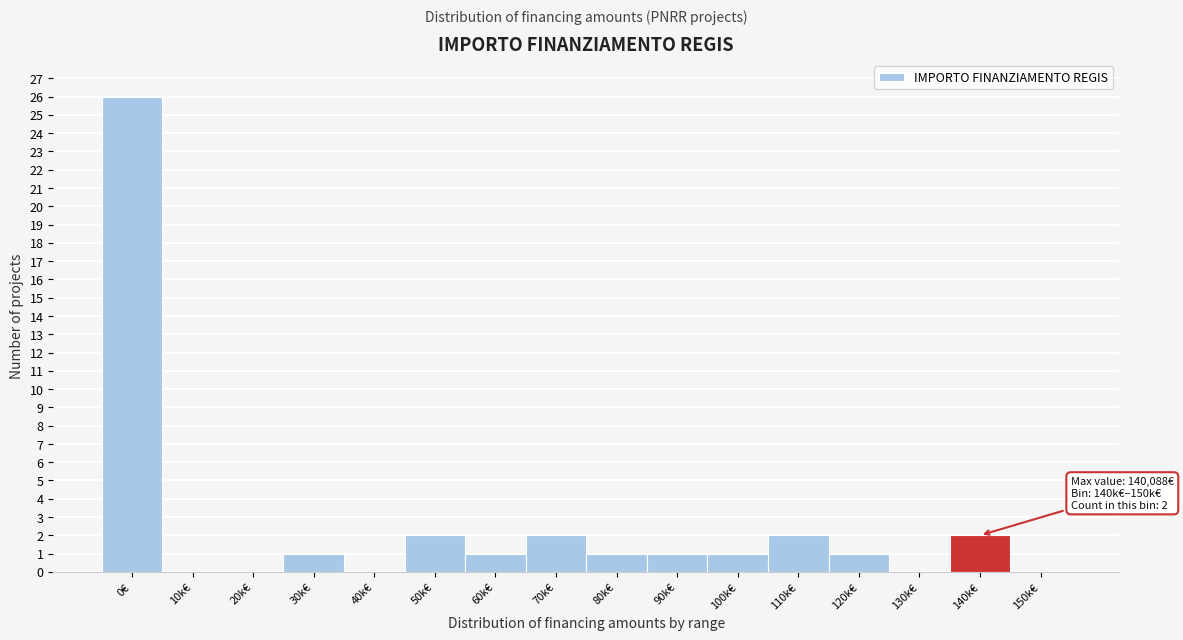

Reading left to right, list all the values displayed in this chart.

0€=26	10k€=0	20k€=0	30k€=1	40k€=0	50k€=2	60k€=1	70k€=2	80k€=1	90k€=1	100k€=1	110k€=2	120k€=1	130k€=0	140k€=2	150k€=0